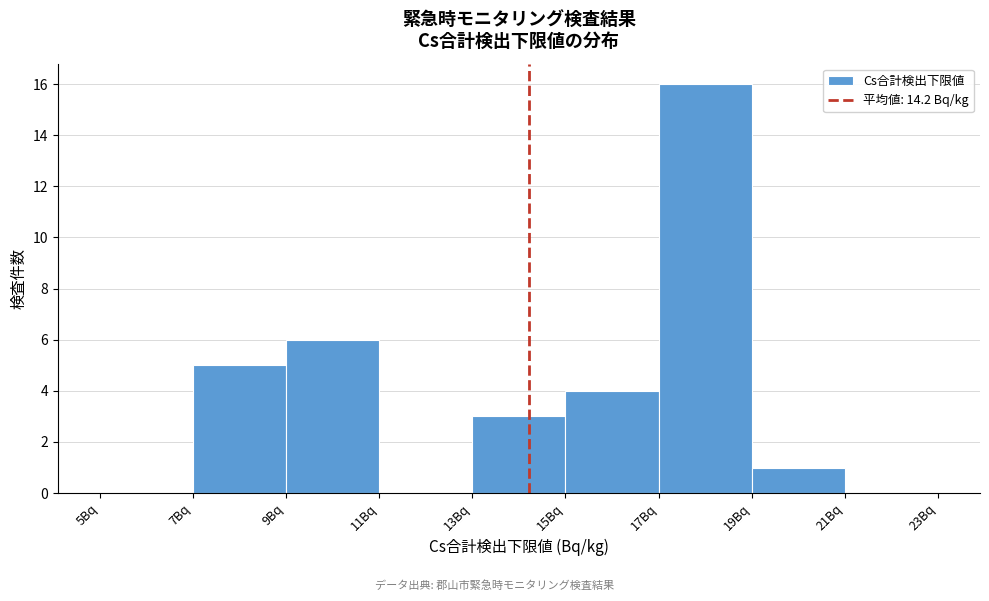

Reading left to right, transcribe this chart: for each bar, give the range it covers on the x-axis and its height. The values are not printed on the chart, so give them approximately, as read against the axis.

5 to 7: 0
7 to 9: 5
9 to 11: 6
11 to 13: 0
13 to 15: 3
15 to 17: 4
17 to 19: 16
19 to 21: 1
21 to 23: 0